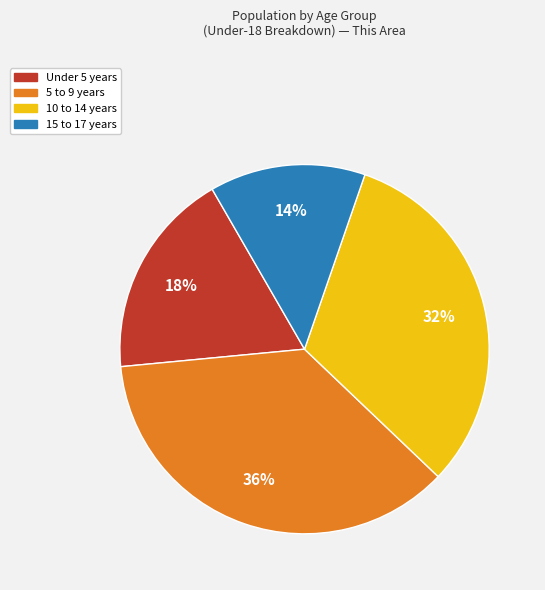

To the nearest percent, what portion does 10 to 14 years represent?

32%